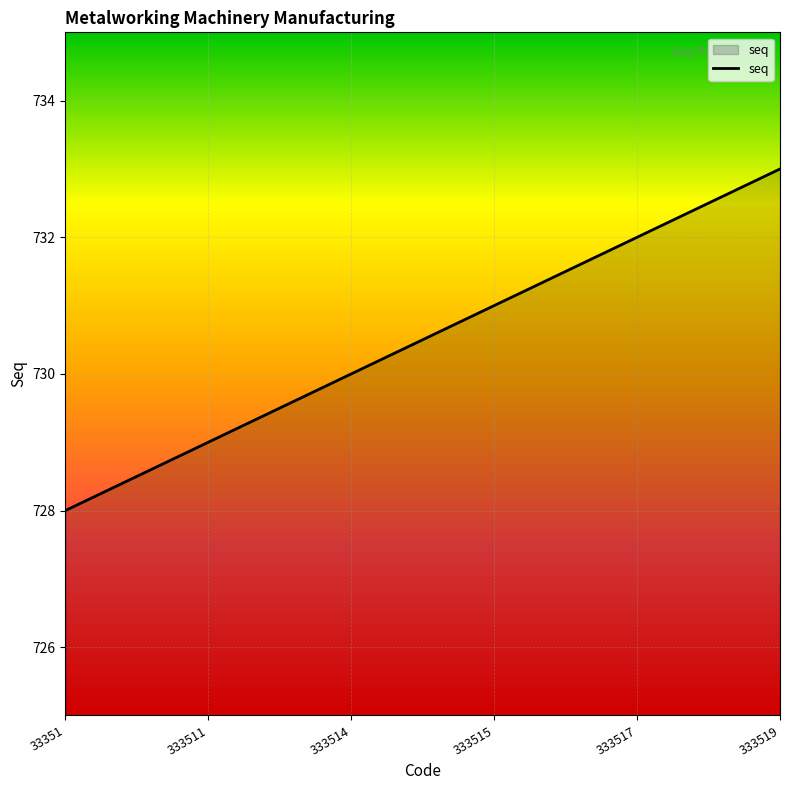

How many values are below 731?

3